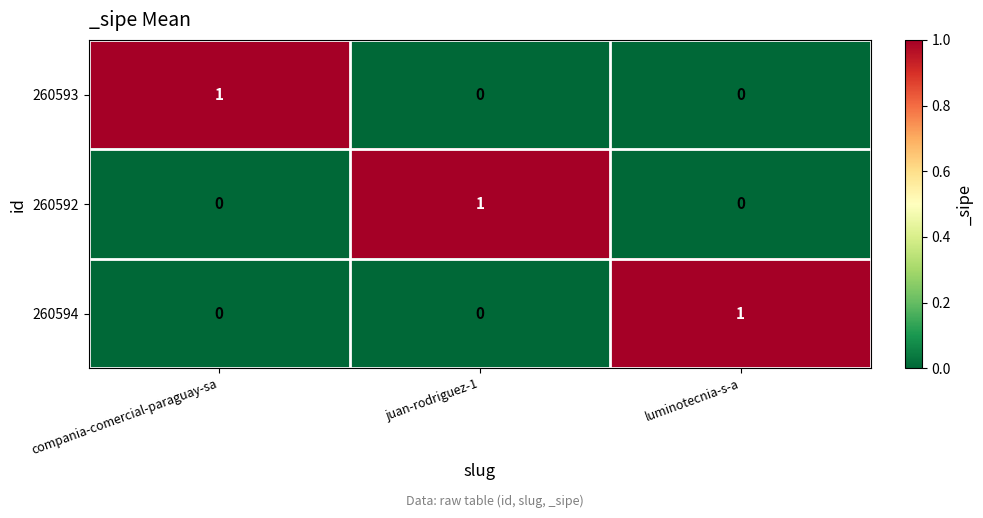

Reading right to left, extract all data points from this chart.

260593: 0	0	1
260592: 0	1	0
260594: 1	0	0